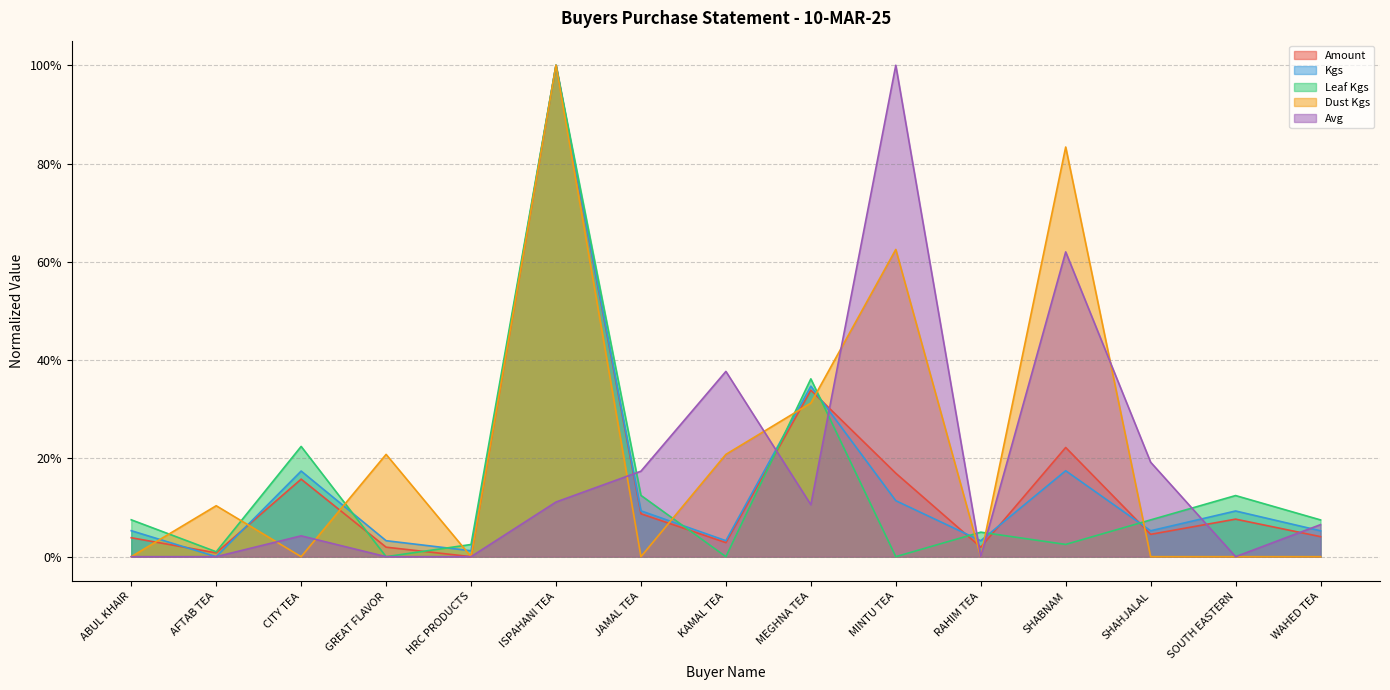

Where is the first local maximum for Leaf Kgs?

CITY TEA